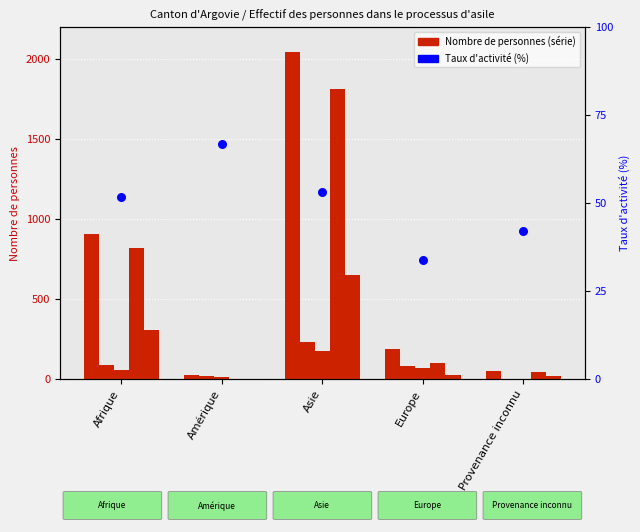

Which series reaches the minimum Y coordinate?

Requérants N (Total)